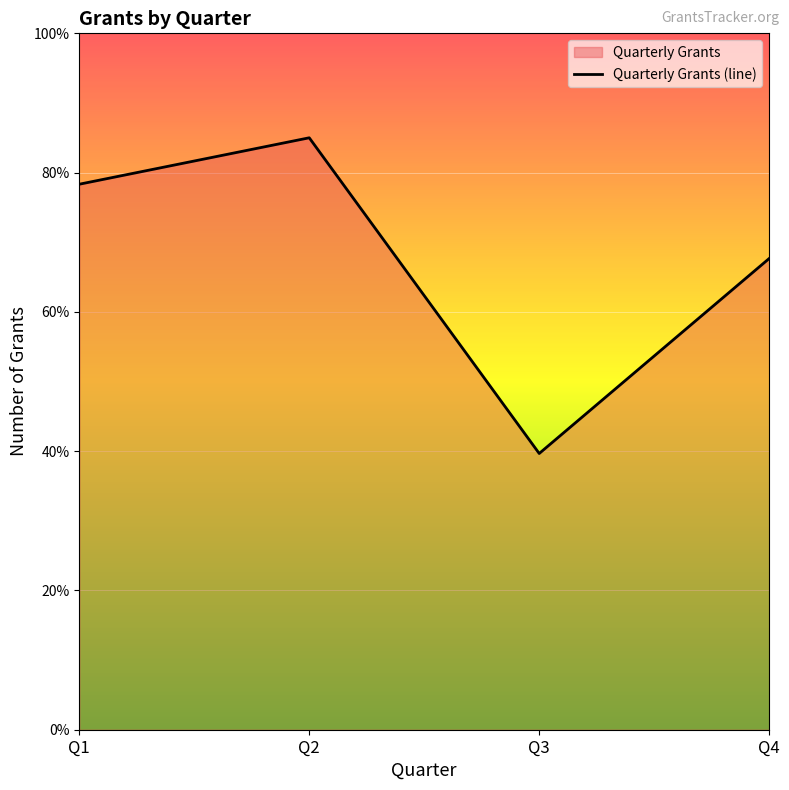

How many lines are shown in the chart?

1